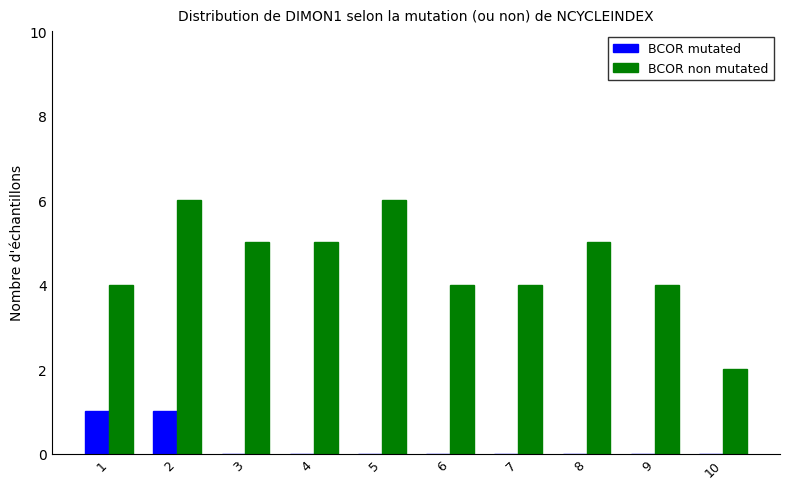

Which series has the widest spread of values?

BCOR non mutated